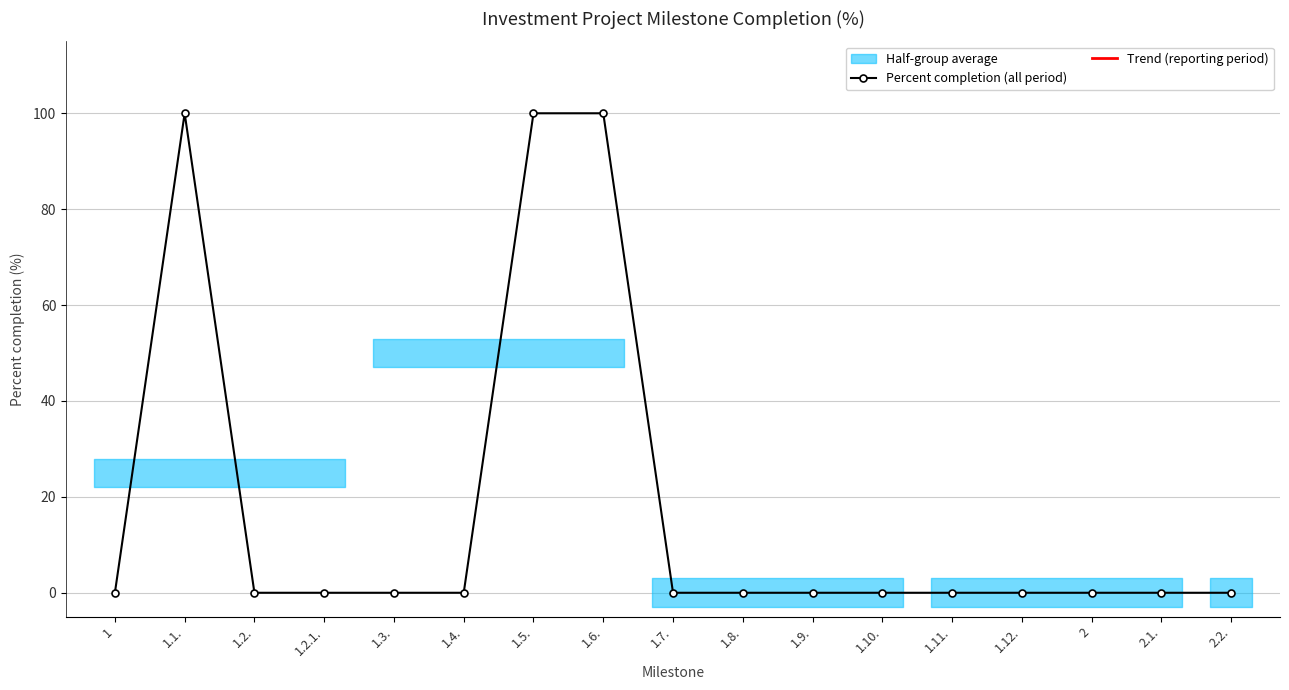

What is the change in value from 1.5. to 2?

-100